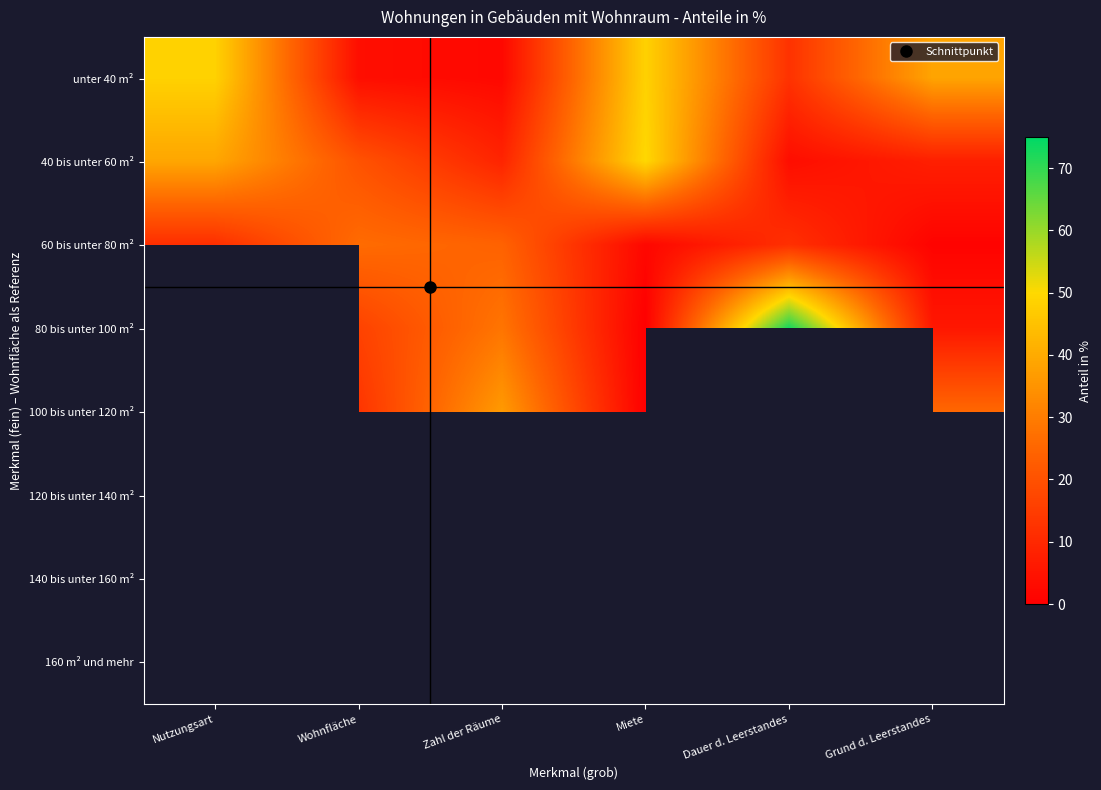

At which category does the chart reach its peak across all series?

Dauer d. Leerstandes